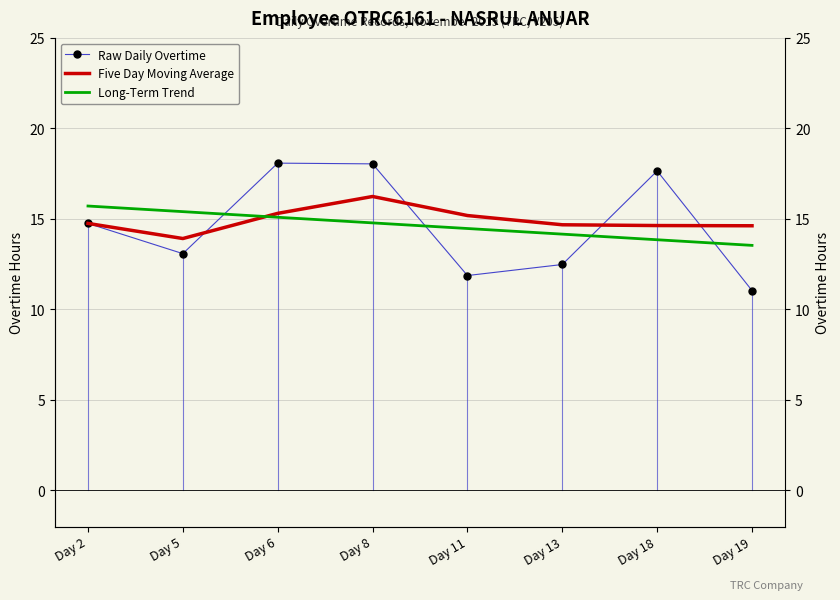

Is it true that Long-Term Trend equals 4.5 at Day 11?

False